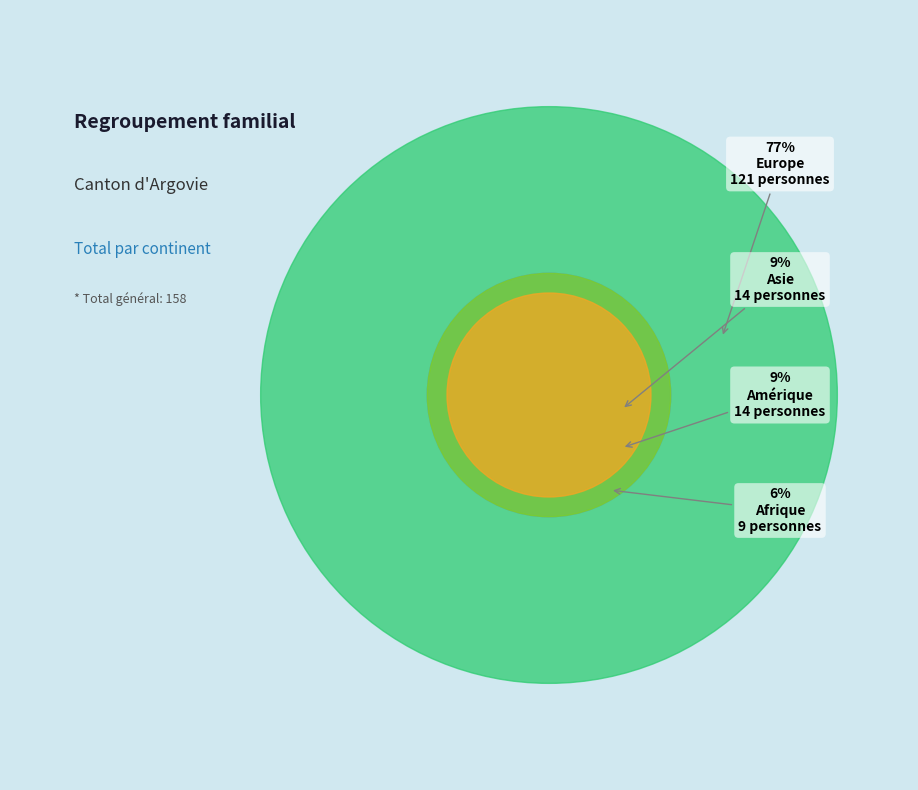

Approximately how many times larger is the value at Amérique compared to Asie?

1.0